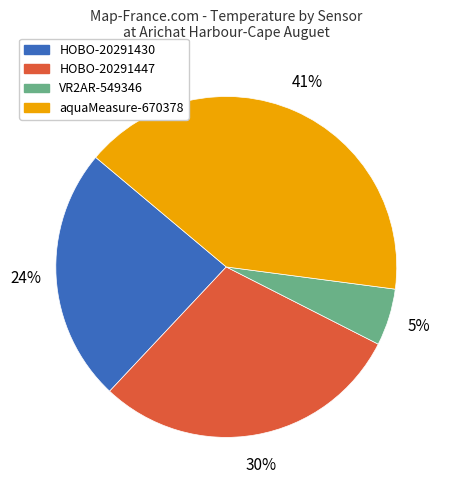

To the nearest percent, what is the average slice percentage?

25%